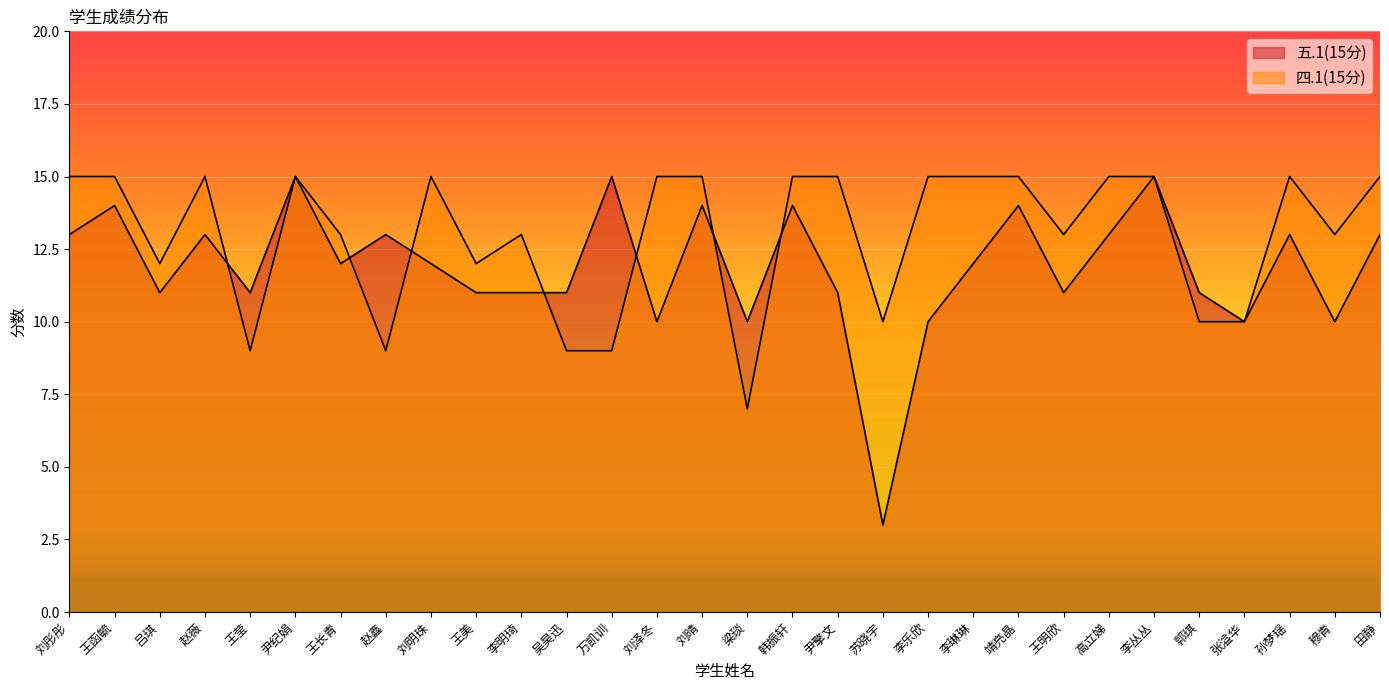

What is the label of the 27th point from the right?

赵薇